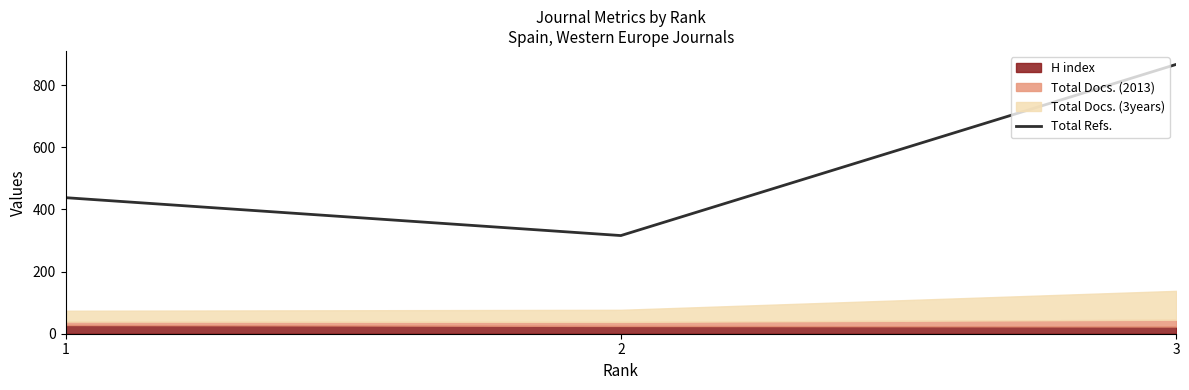

Is it true that the value at 2 is 316?

True